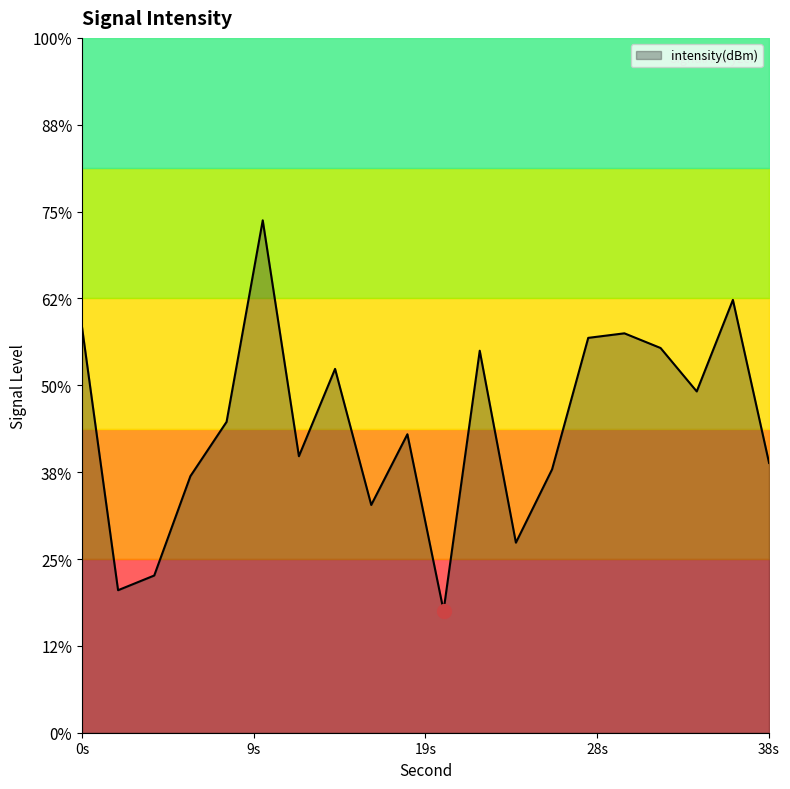

How many points are higher than both their immediate neighbors (excluding endpoints)?

6